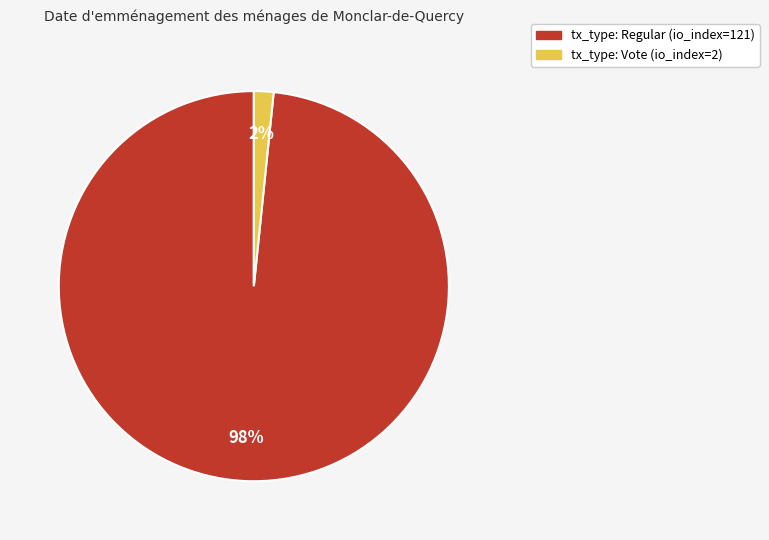

How many slices are in this pie chart?

2